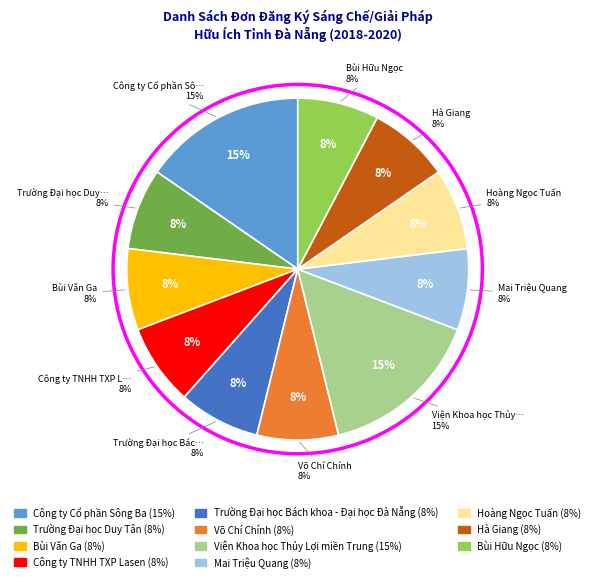

To the nearest percent, what is the combined percentage of Trường Đại học Duy Tân and Công ty Cổ phần Sông Ba?

23%